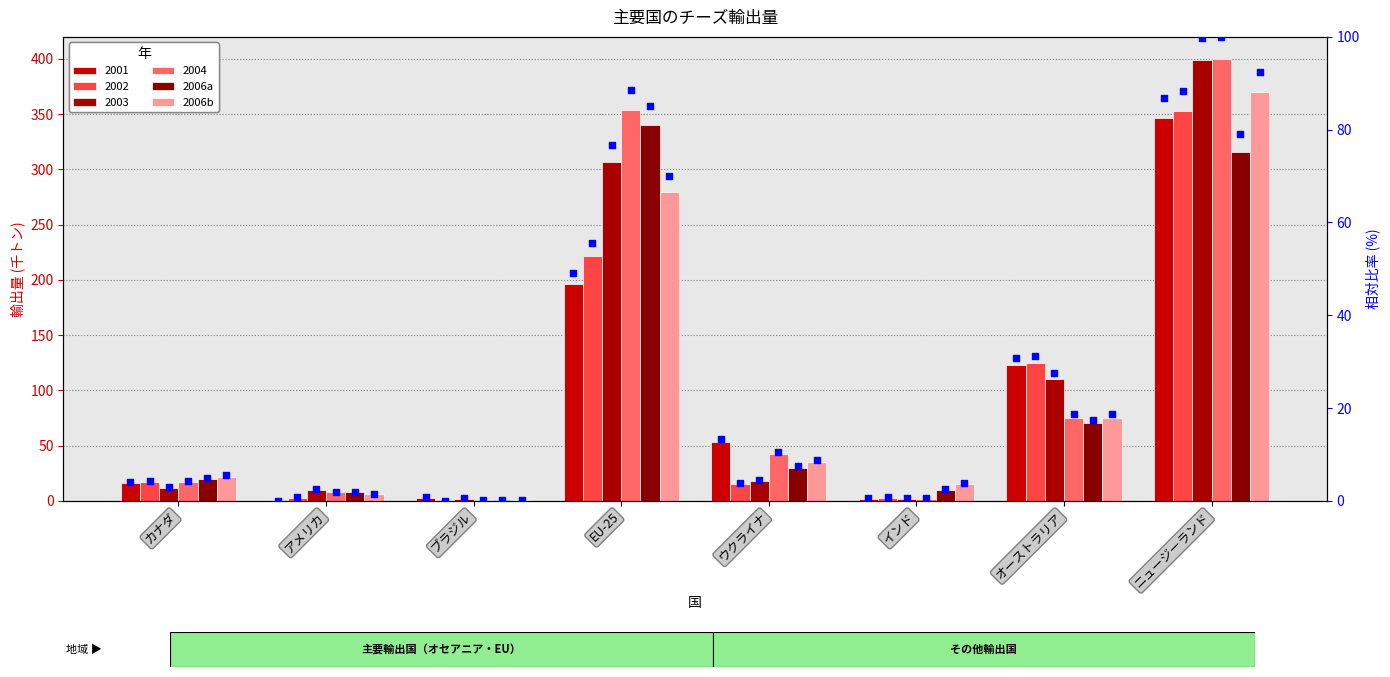

At which category is the sum across all series the highest?

ニュージーランド